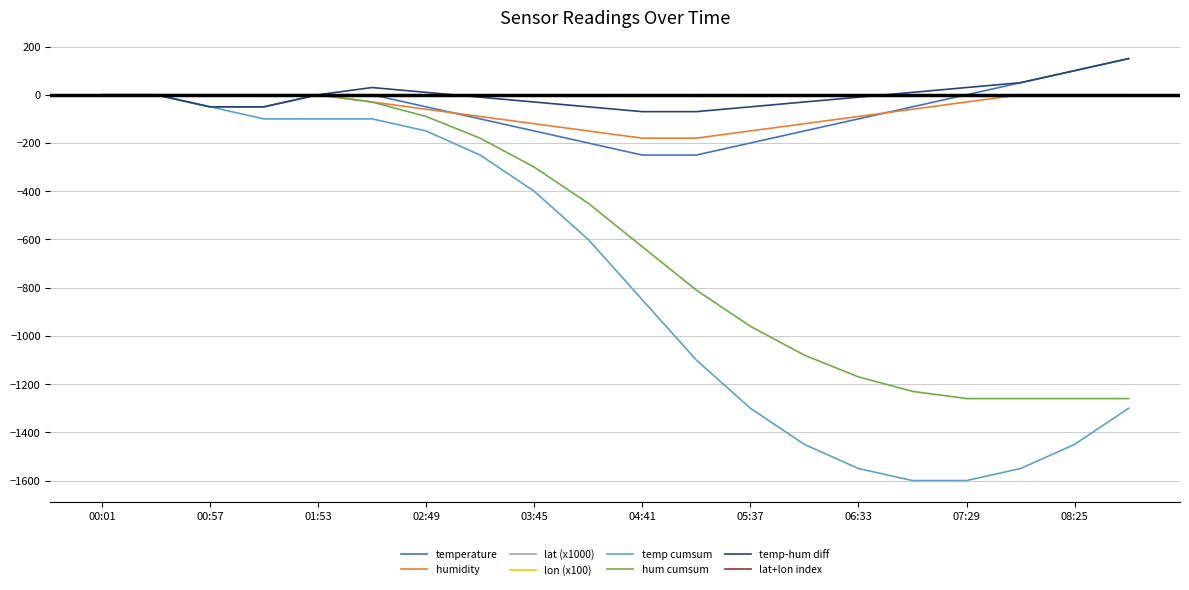

Does the chart display data point markers on the line(s)?

No